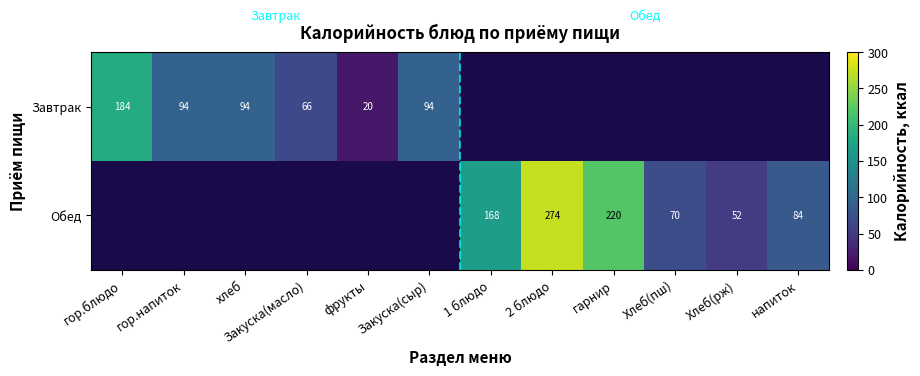

At how many categories does at least one series exceed 208?

2